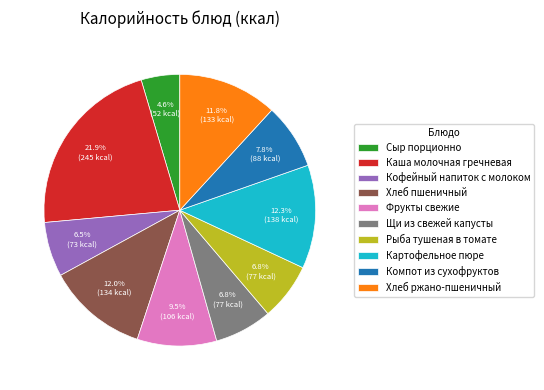

To the nearest percent, what percentage of the pie is Рыба тушеная в томате?

7%